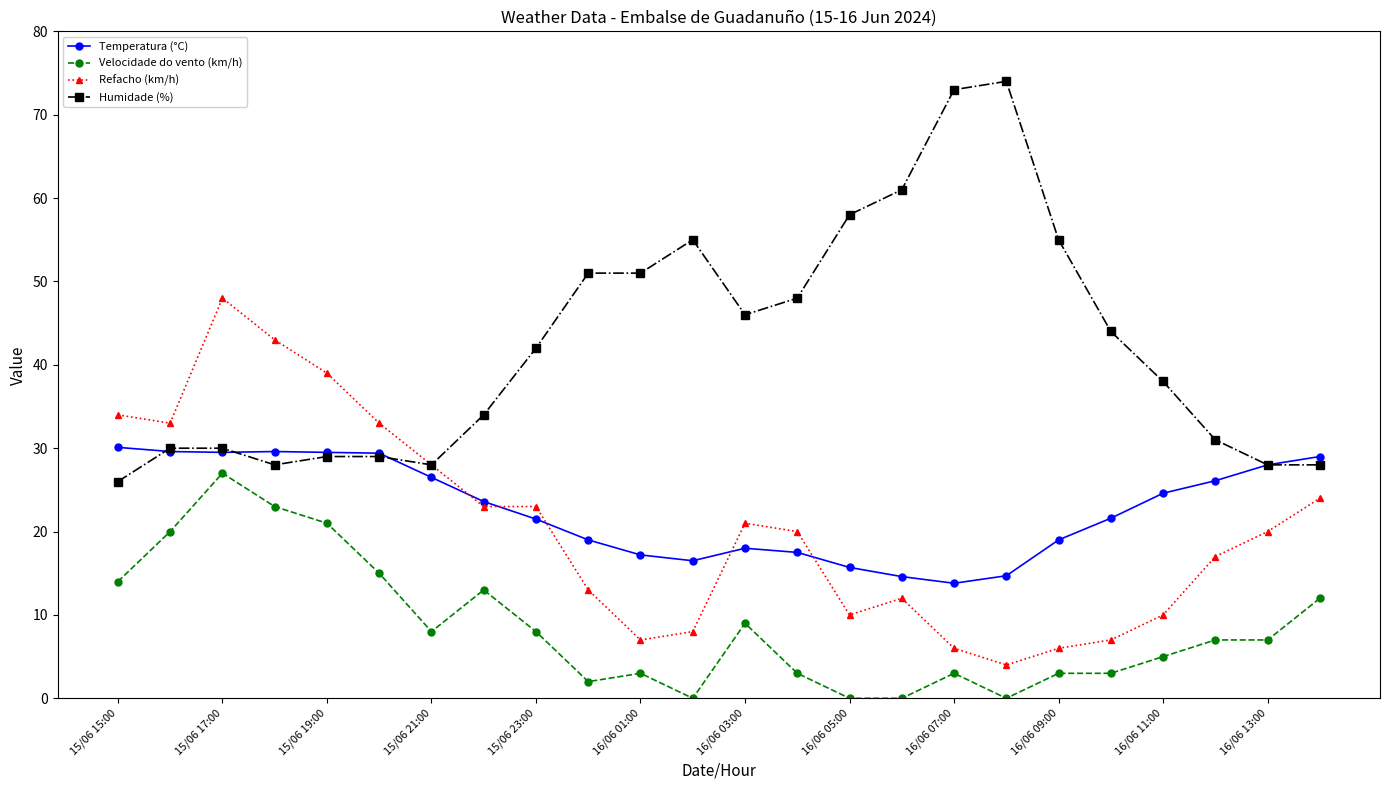

True or false: Velocidade do vento (km/h) has more than 1 interior local peaks.

True